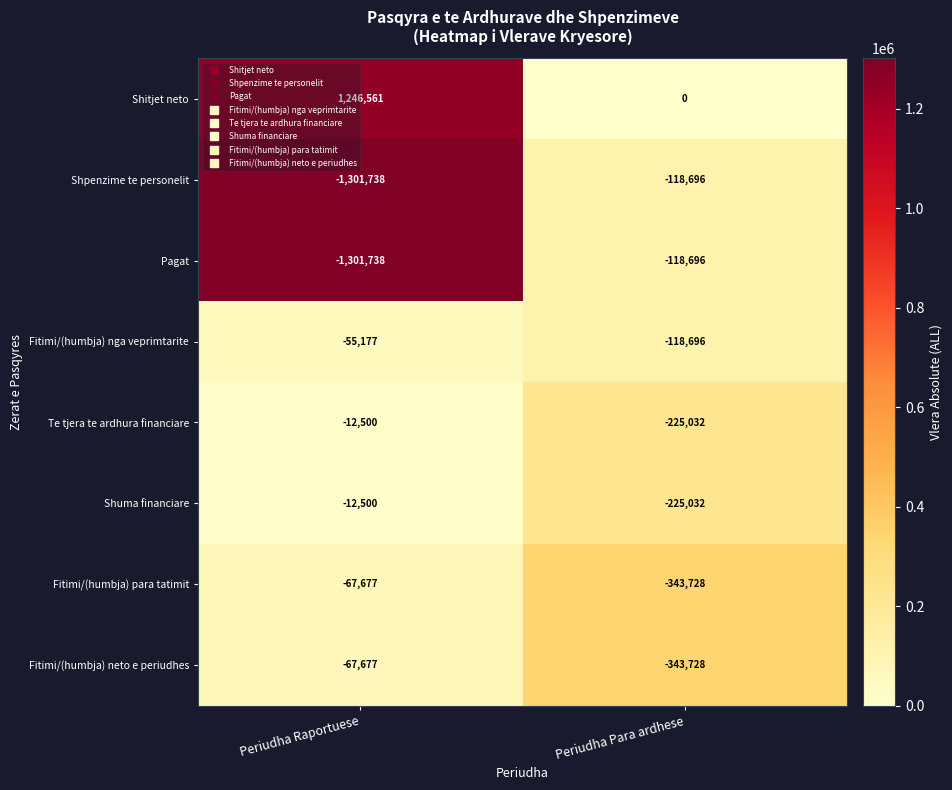

How many categories are shown in the chart?

2